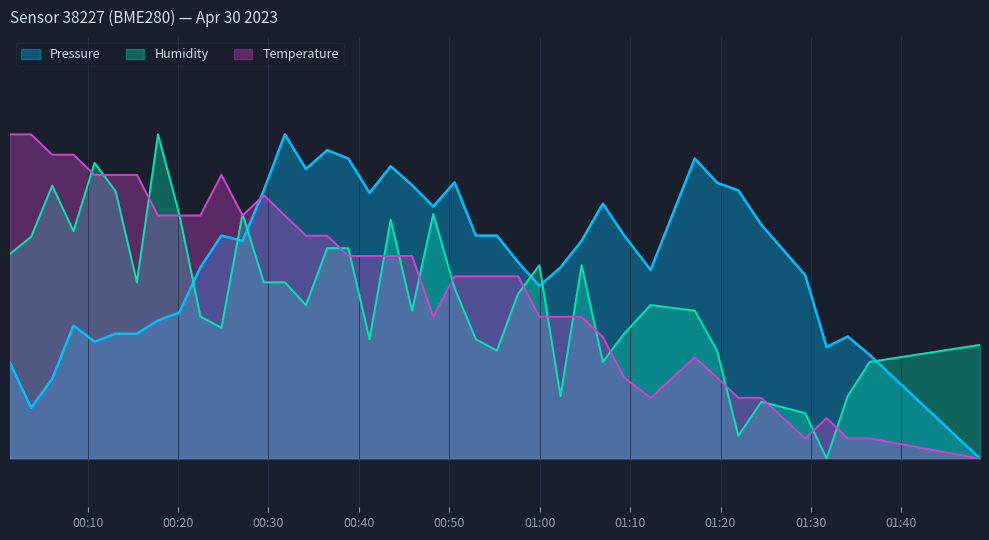

What is the average value of the Pressure series?

0.6